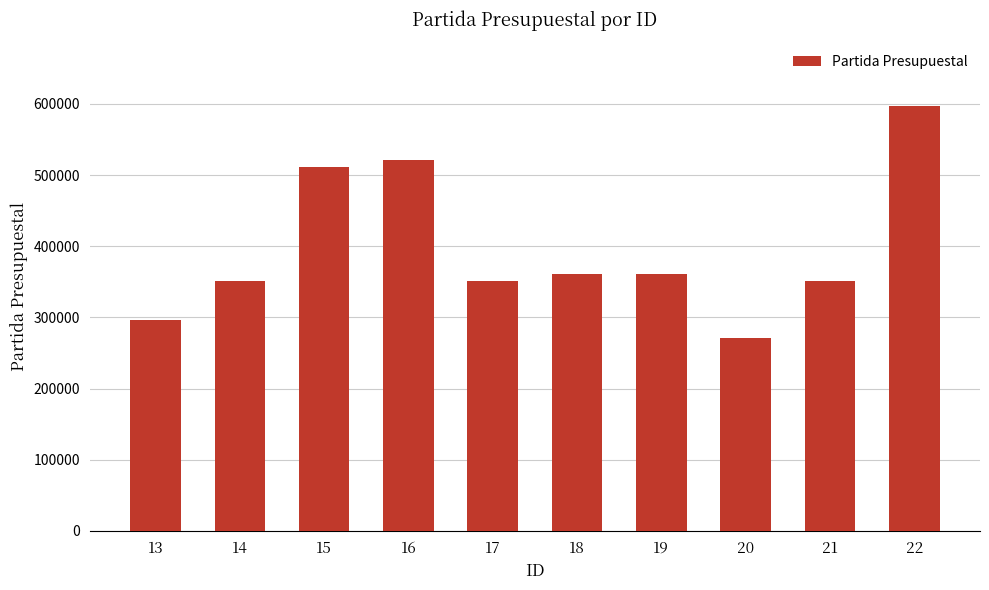

True or false: the data shows 229055 at 14.

False